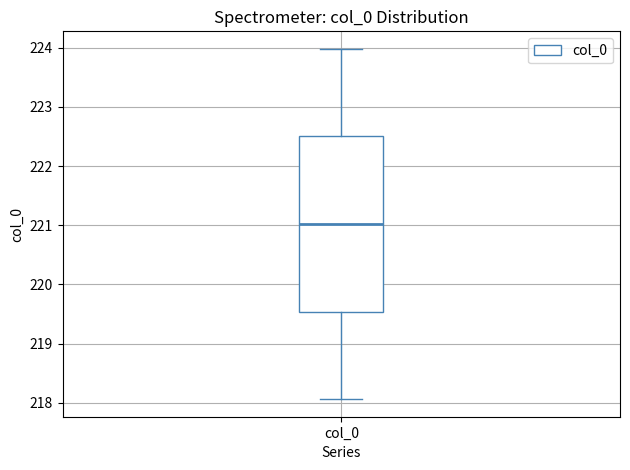

Where is the lower edge of the box for col_0 on the y-axis? The values are not printed on the chart, so give them approximately, as read against the axis.

219.5